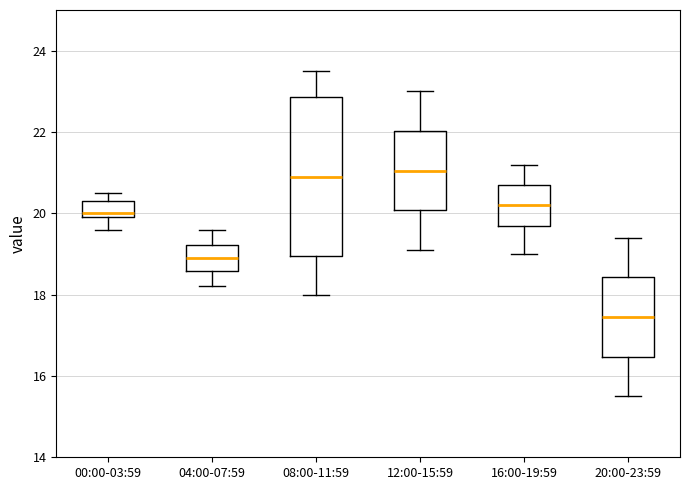

Reading left to right, read every box against the y-axis: the position of its median line, the range the box covers, and the ends of its whiskers. The values are not printed on the chart, so give them approximately, as read against the axis.

00:00-03:59: median 20.0 (just above the box's lower edge), box 20.0 to 20.4, whiskers 19.6 to 20.6
04:00-07:59: median 19.0, box 18.6 to 19.2, whiskers 18.2 to 19.6
08:00-11:59: median 21.0, box 19.0 to 22.8, whiskers 18.0 to 23.6
12:00-15:59: median 21.0, box 20.0 to 22.0, whiskers 19.2 to 23.0
16:00-19:59: median 20.2, box 19.8 to 20.8, whiskers 19.0 to 21.2
20:00-23:59: median 17.4, box 16.4 to 18.4, whiskers 15.6 to 19.4